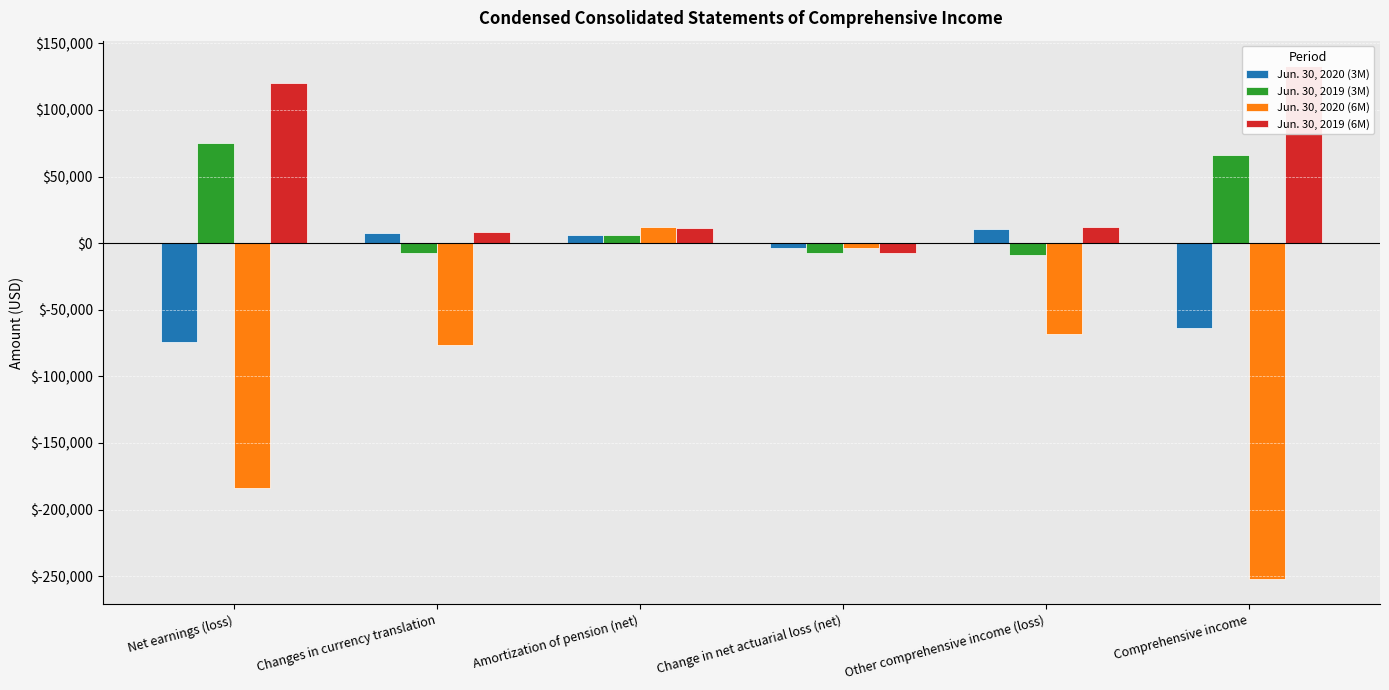

How many positive values does the Jun. 30, 2020 (6M) series have?

1